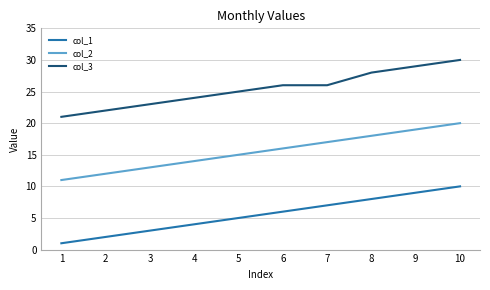

List the series in order of their overall mean, lowest first.

col_1, col_2, col_3